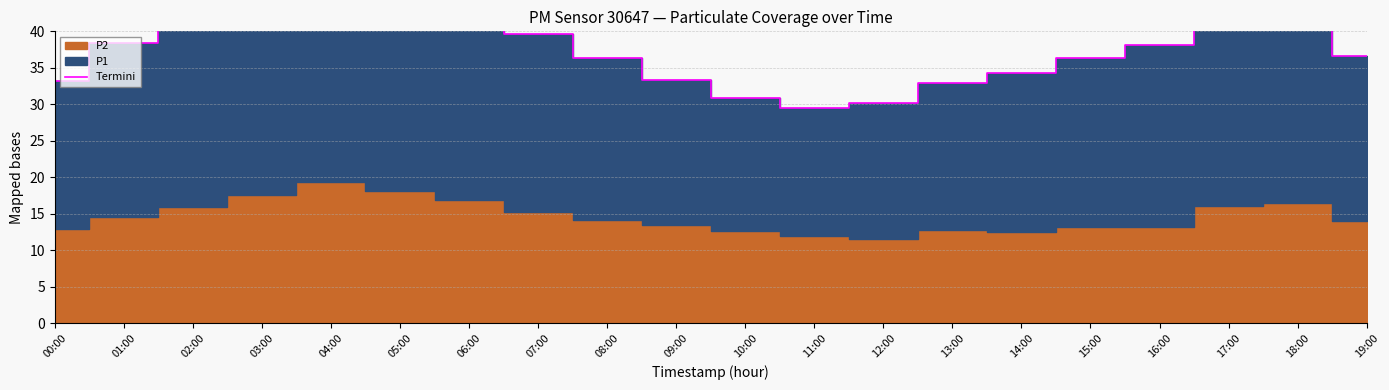

At which label does the data first exceed 38?

01:00